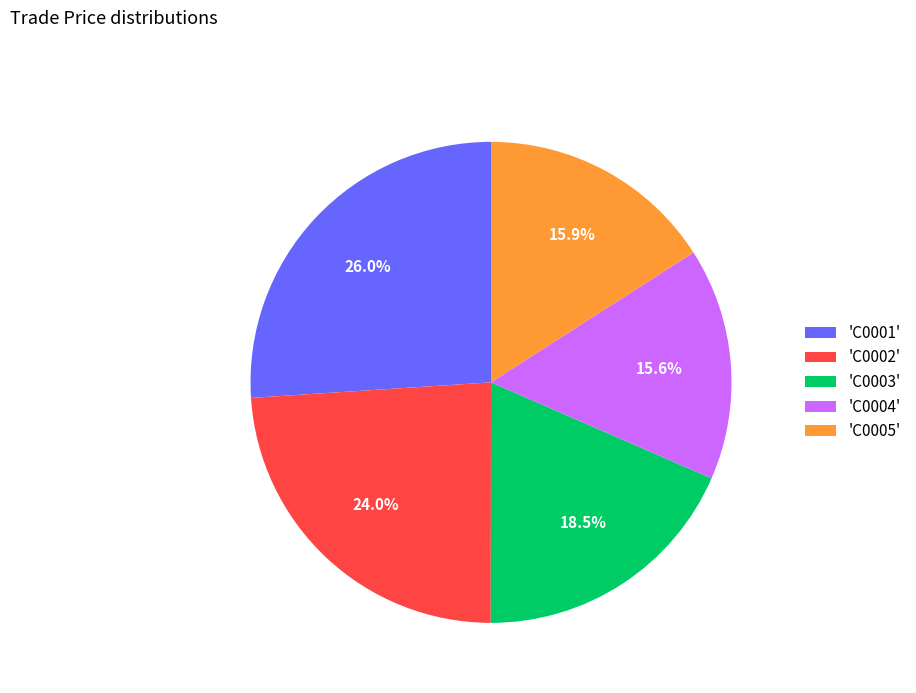

Does 'C0003' account for over 50% of the chart?

No